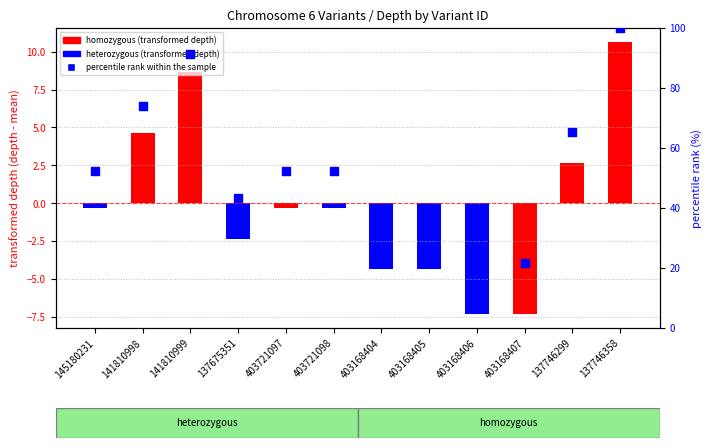

Between 403168407 and 141810999, which is larger?

141810999